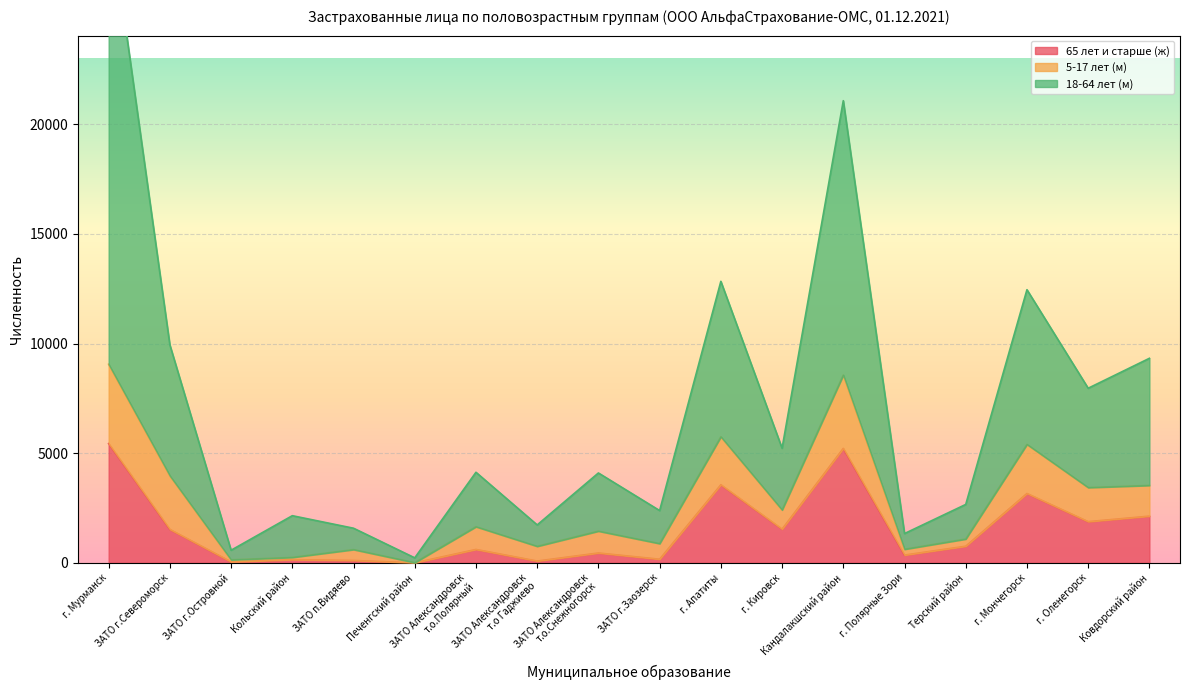

True or false: 18-64 лет (м) and 65 лет и старше (ж) intersect in this chart.

False